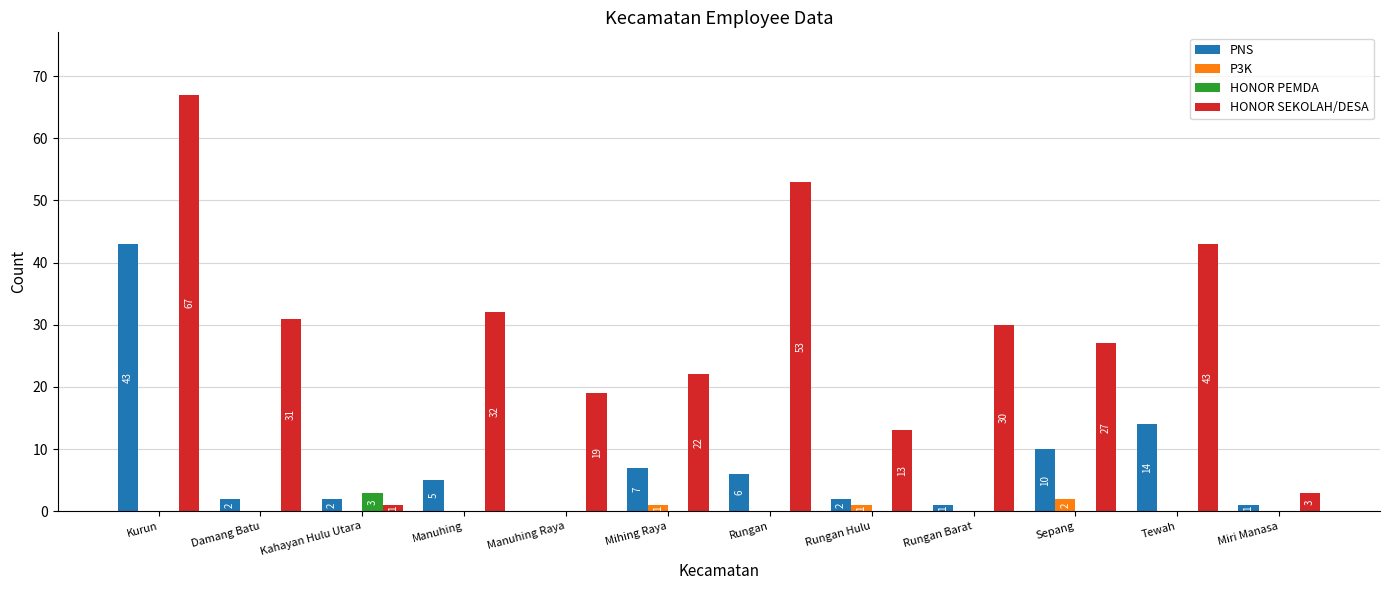

At which category is the sum across all series the highest?

Kurun